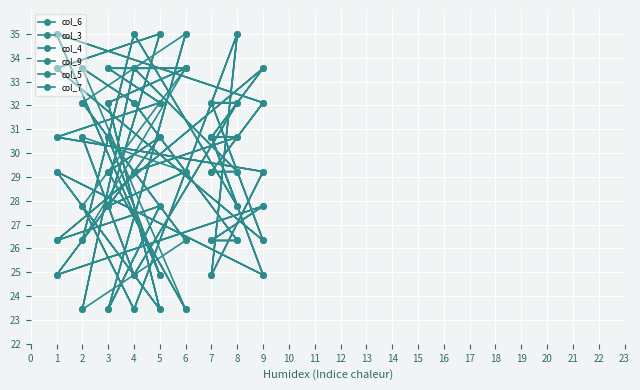

Which category has the highest value in the col_6 series?

4